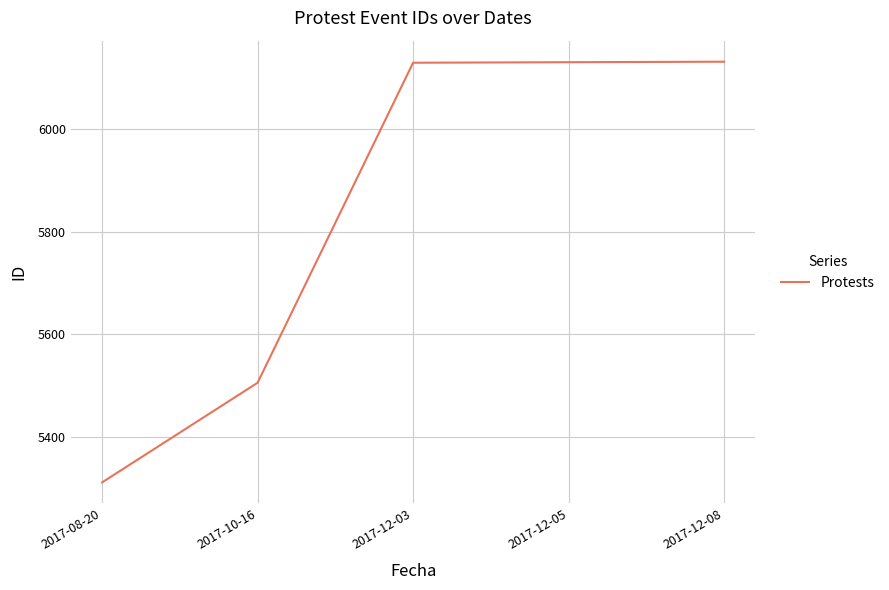

Where is the data nearest to the value 5721?

2017-10-16